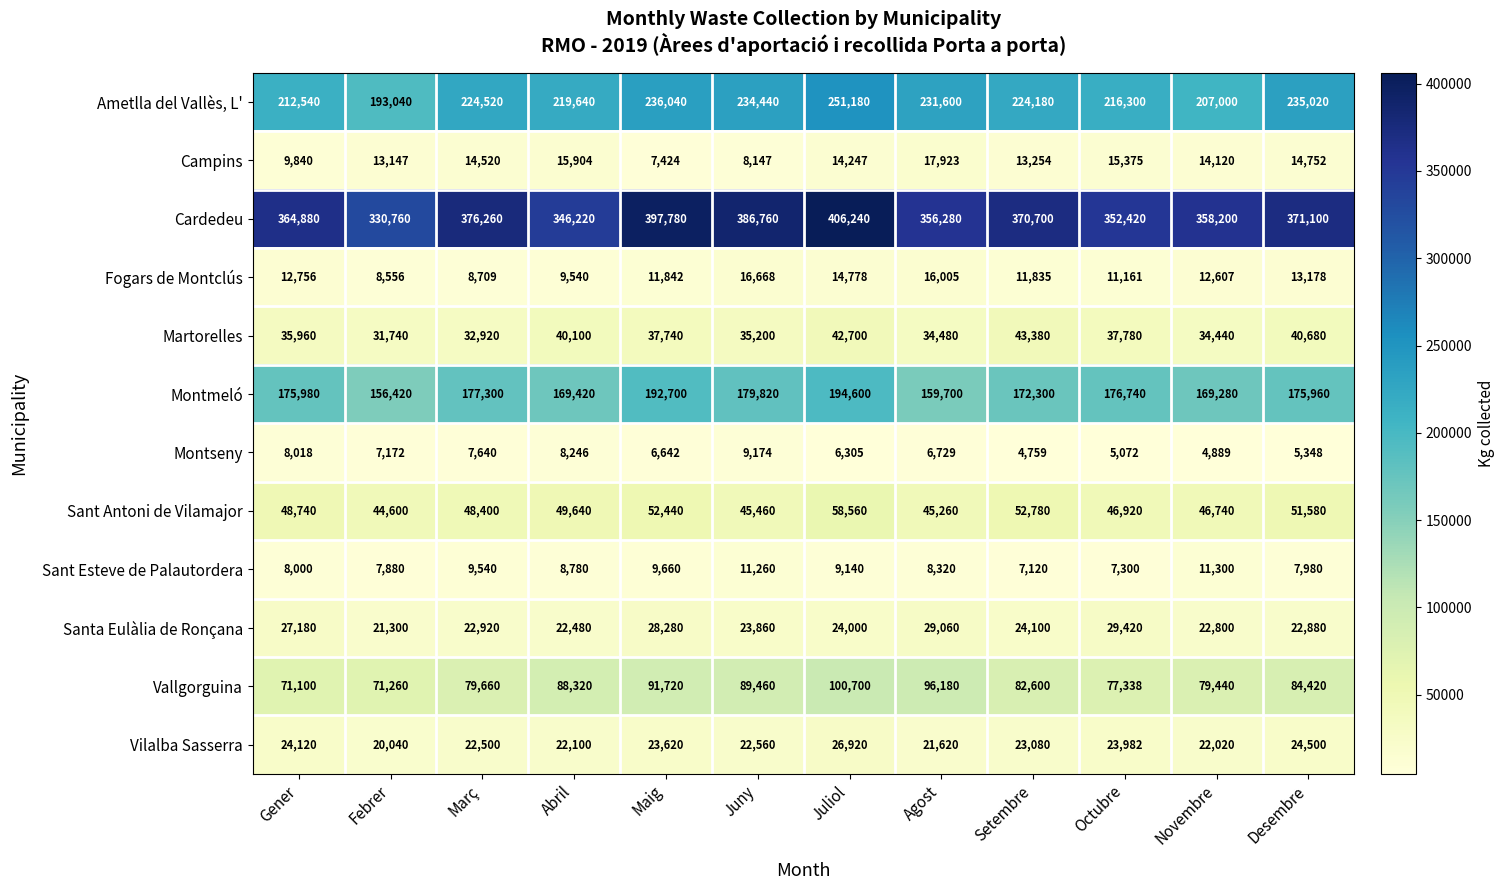

What is the difference between the Santa Eulàlia de Ronçana values at Febrer and Març?

1620